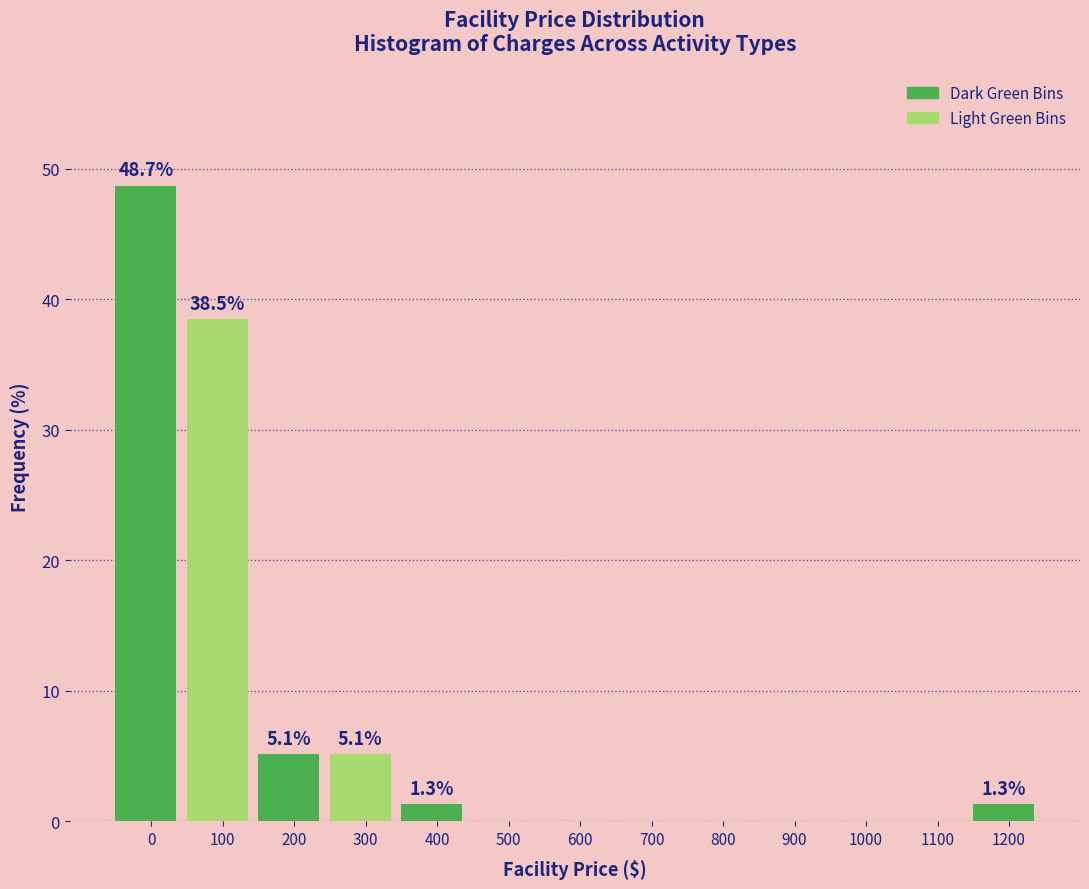

Reading left to right, transcribe all the data shown in this chart.

0=48.7	100=38.5	200=5.1	300=5.1	400=1.3	500=0.0	600=0.0	700=0.0	800=0.0	900=0.0	1000=0.0	1100=0.0	1200=1.3